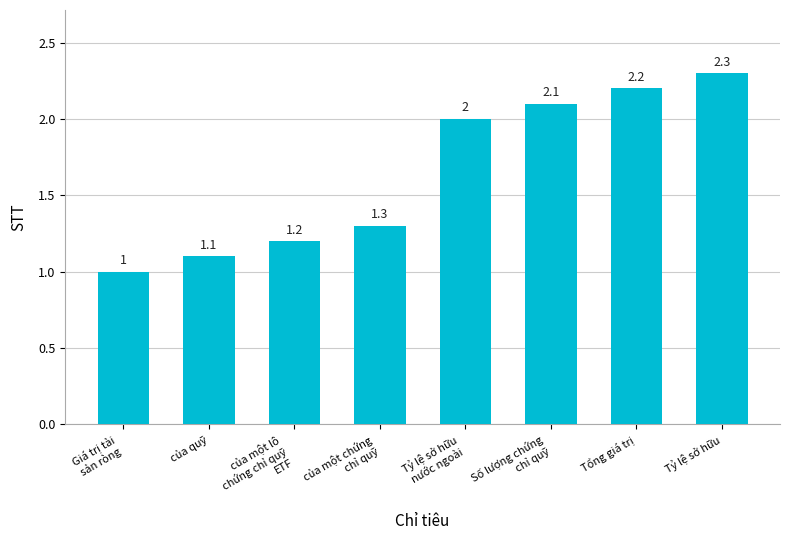

What is the label of the 2nd bar from the right?

Tổng giá trị